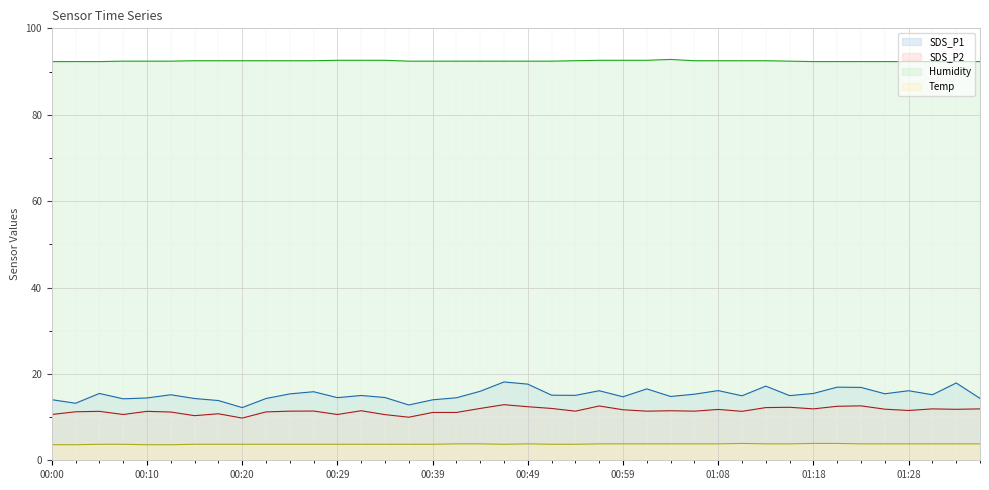

True or false: SDS_P2 line and Humidity line cross at least once.

False